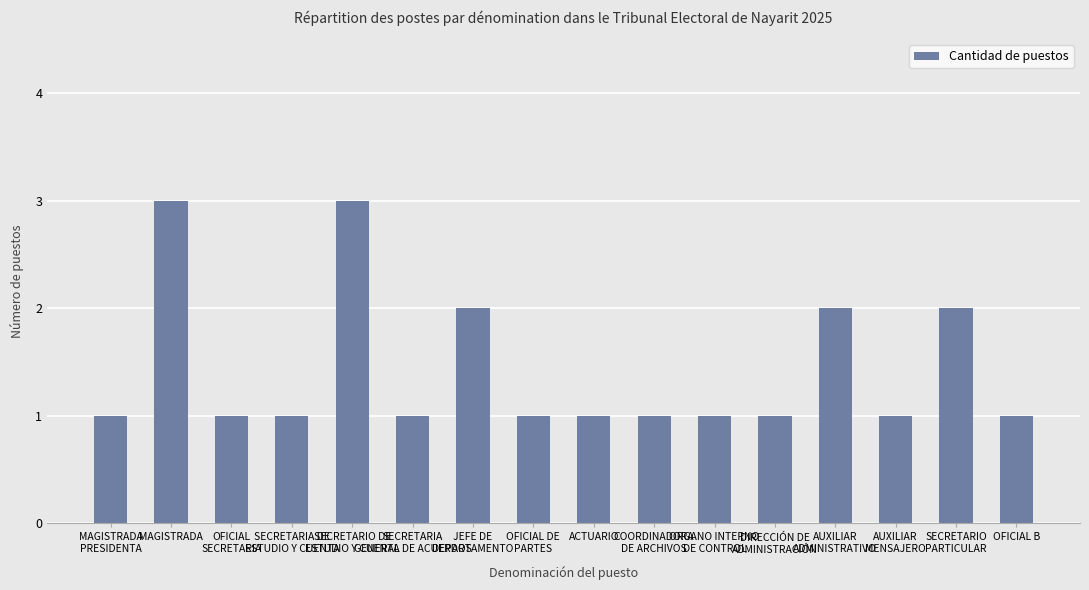

The value at AUXILIAR
ADMINISTRATIVO is 2. True or false?

True